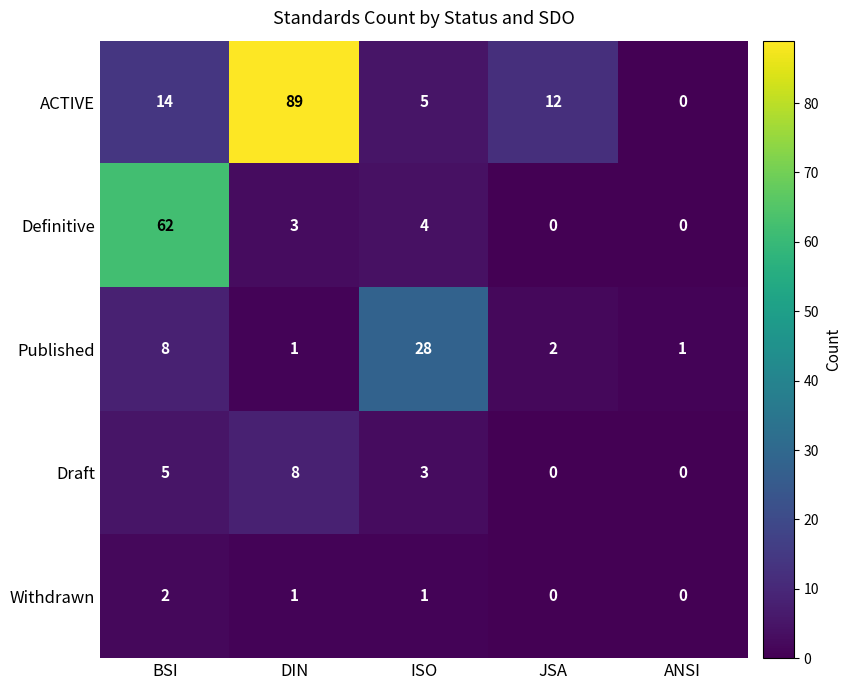

What is the difference between the second highest and second lowest values in the Published series?

7